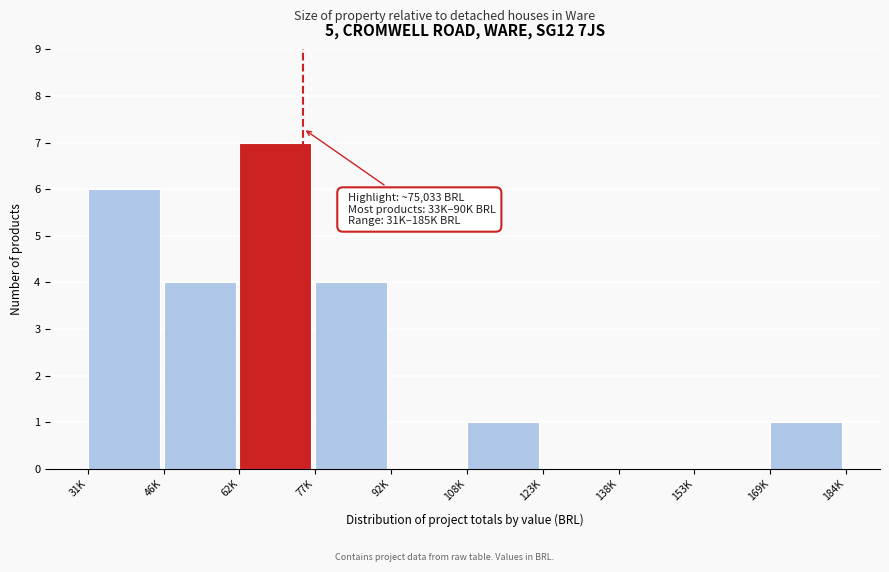

Reading left to right, transcribe all the data shown in this chart.

31K=6	46K=4	62K=7	77K=4	92K=0	108K=1	123K=0	138K=0	153K=0	169K=1